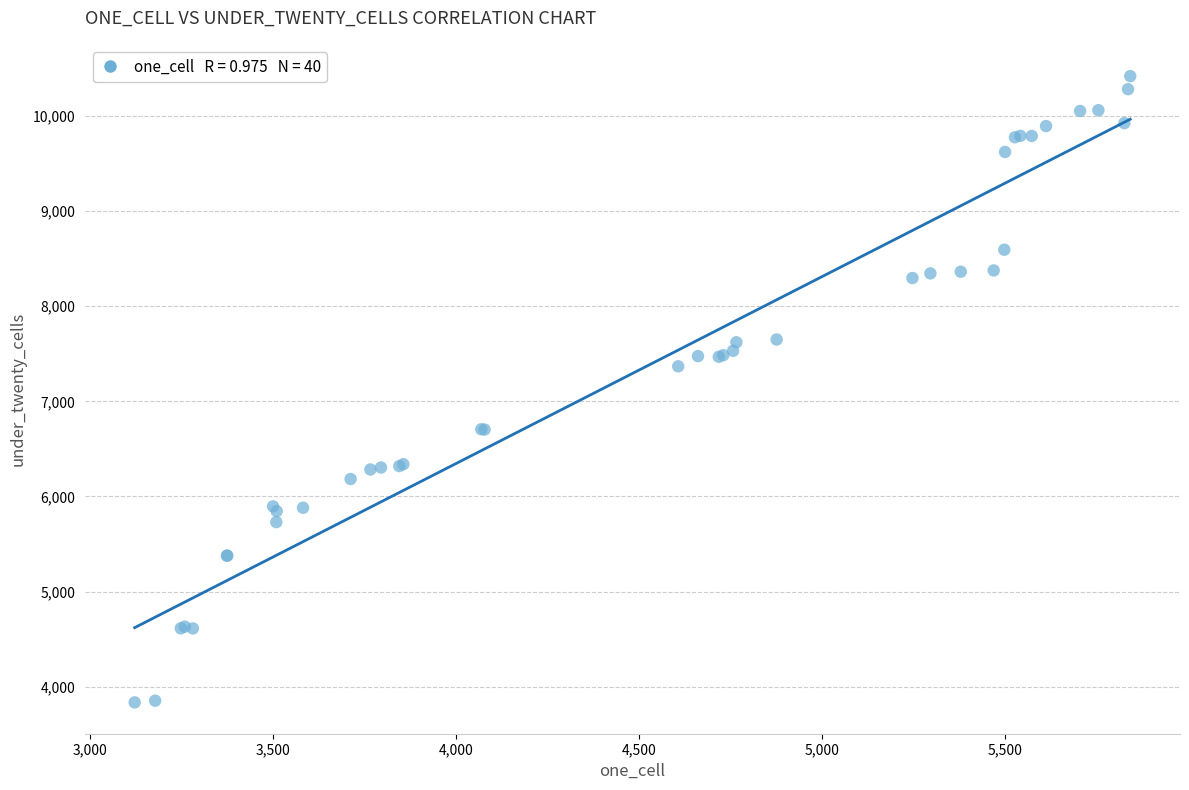

What Y value in the scatter plot is closest to 7126?

7368